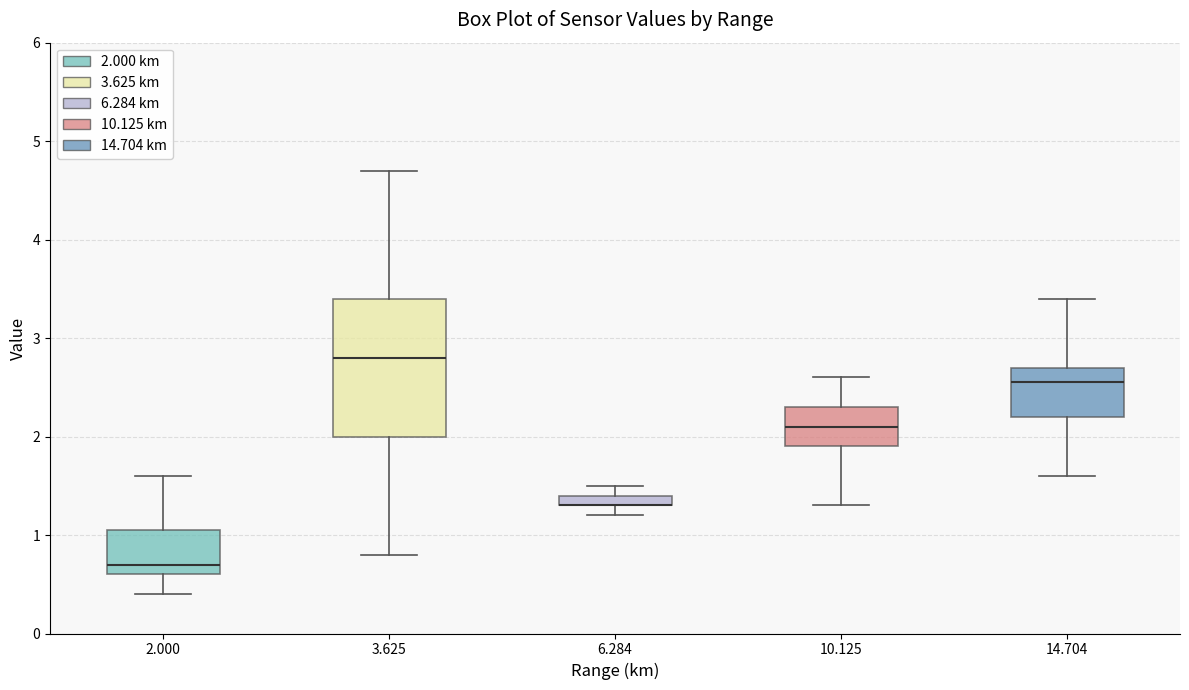

Comparing the boxes themselves (not the whiskers), which one is the tallest?

3.625